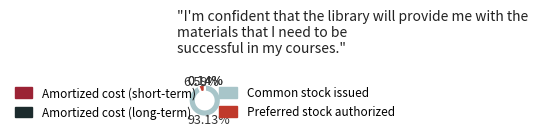

Is there any slice that represents more than half of the pie?

Yes